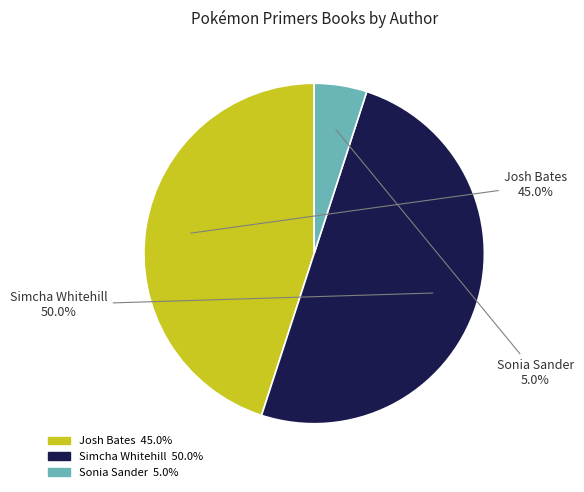

What is the smallest slice in the pie chart?

Sonia Sander